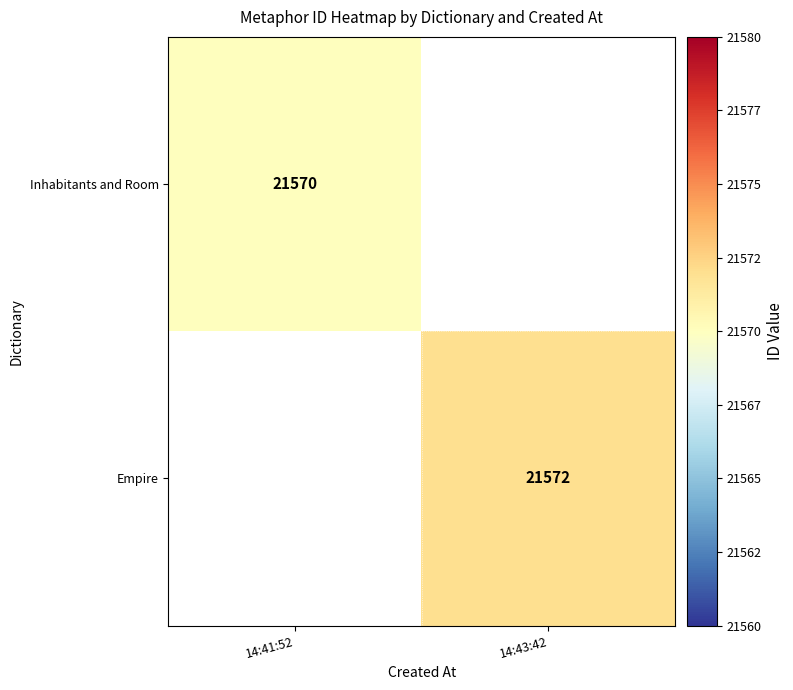

What is the greatest value displayed?

21572.0